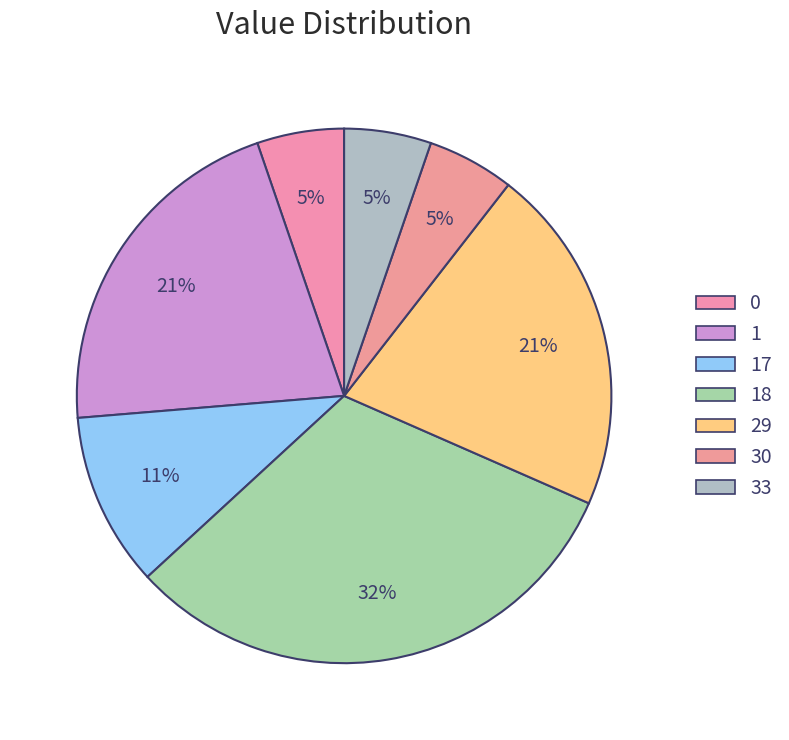

To the nearest percent, what portion does 17 represent?

11%